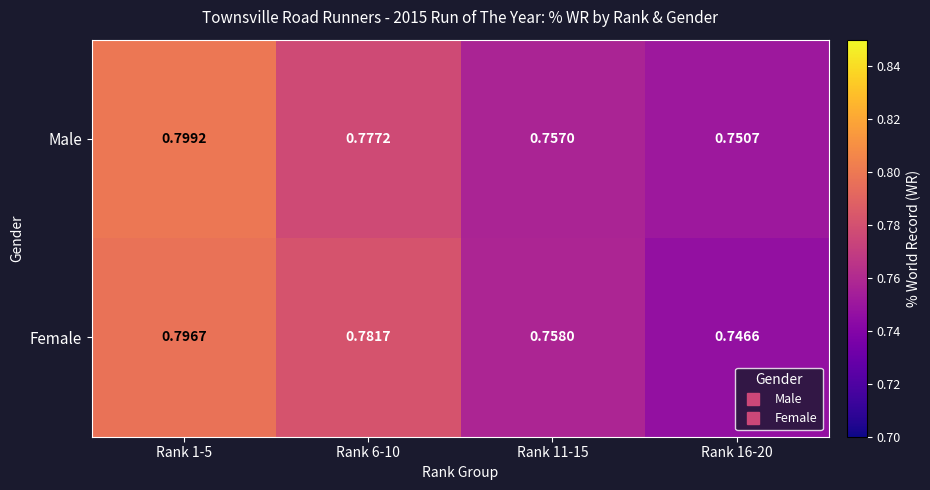

Which series has the widest spread of values?

Female